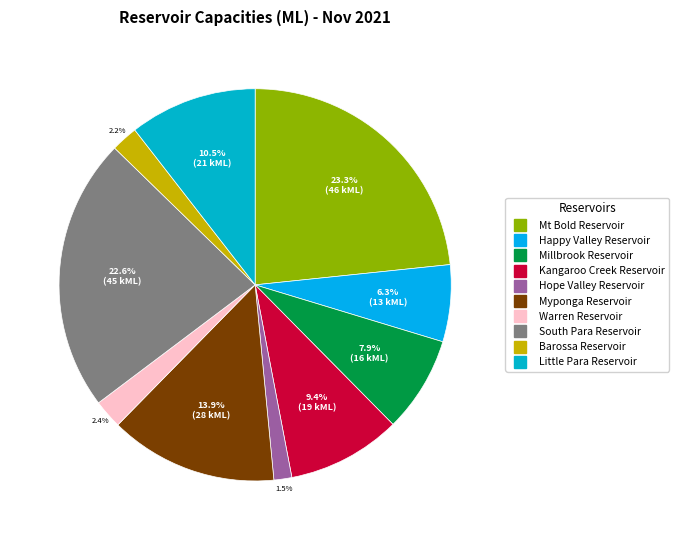

How many slices are in this pie chart?

10